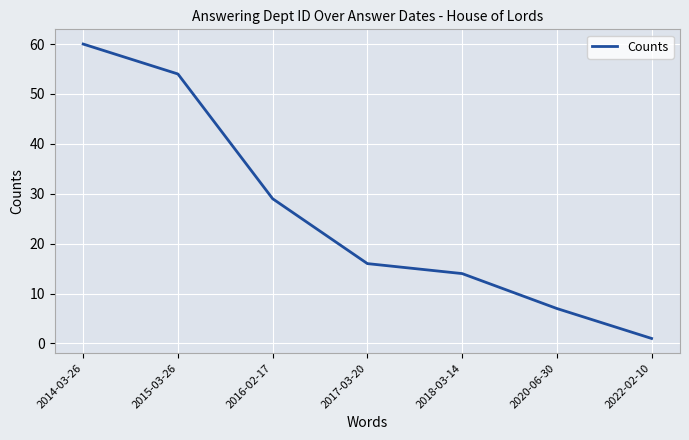

Rank the categories by value from highest to lowest.

2014-03-26, 2015-03-26, 2016-02-17, 2017-03-20, 2018-03-14, 2020-06-30, 2022-02-10